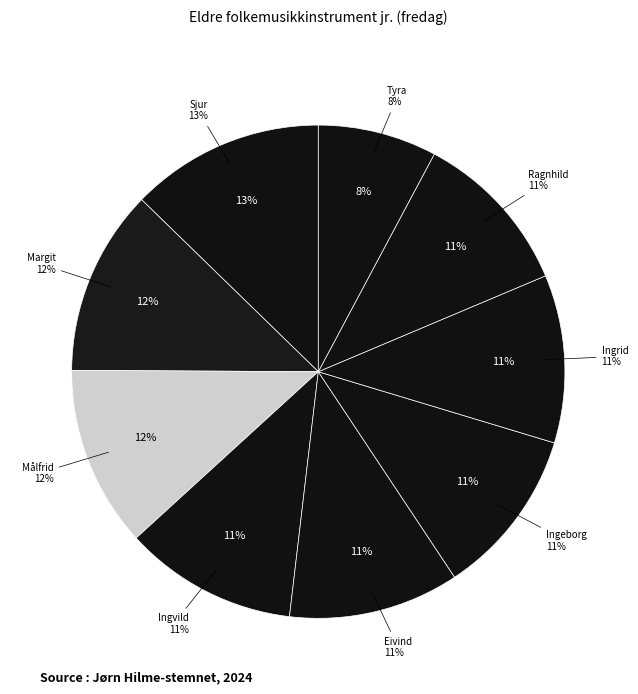

Is there a majority slice in this chart?

No